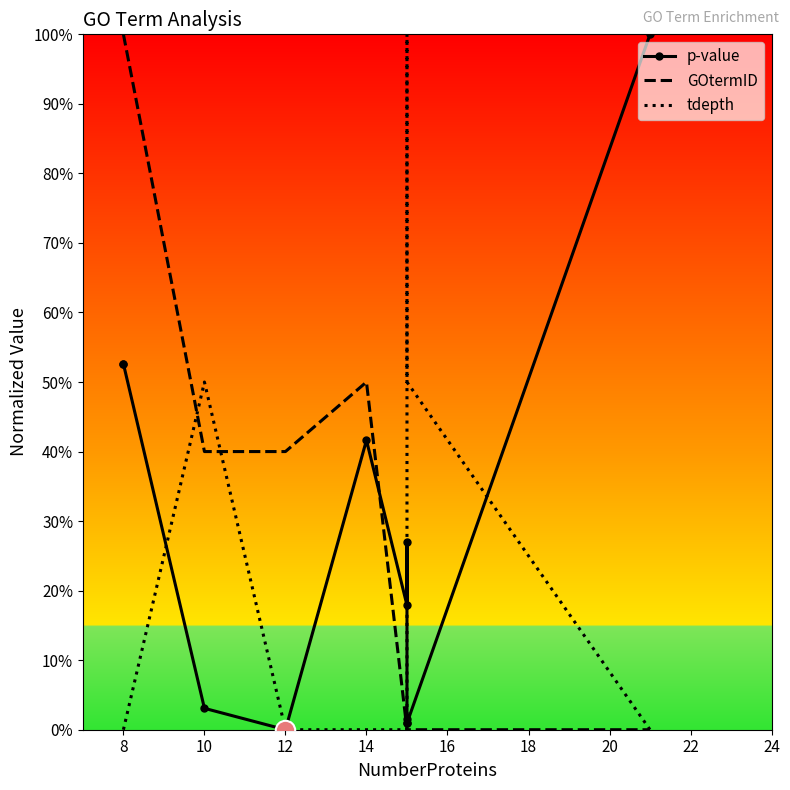

Which category has the lowest value across all series?

12